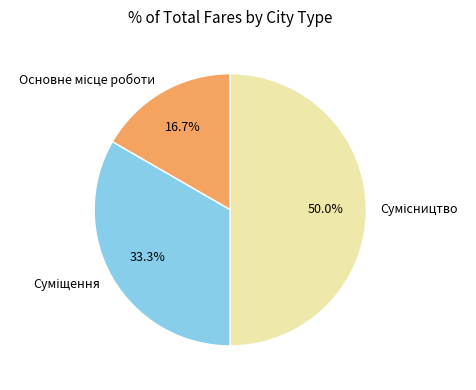

How many segments does this pie chart have?

3